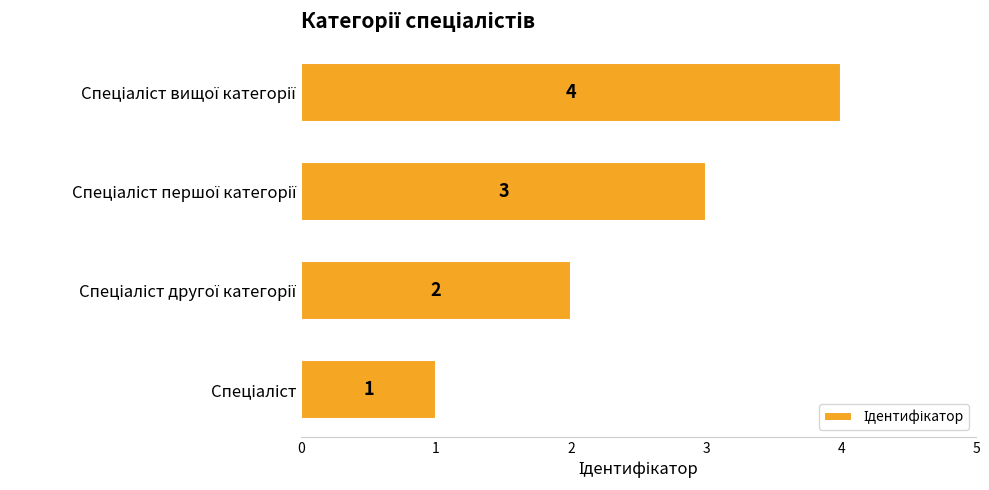

How many data points does each series have?

4